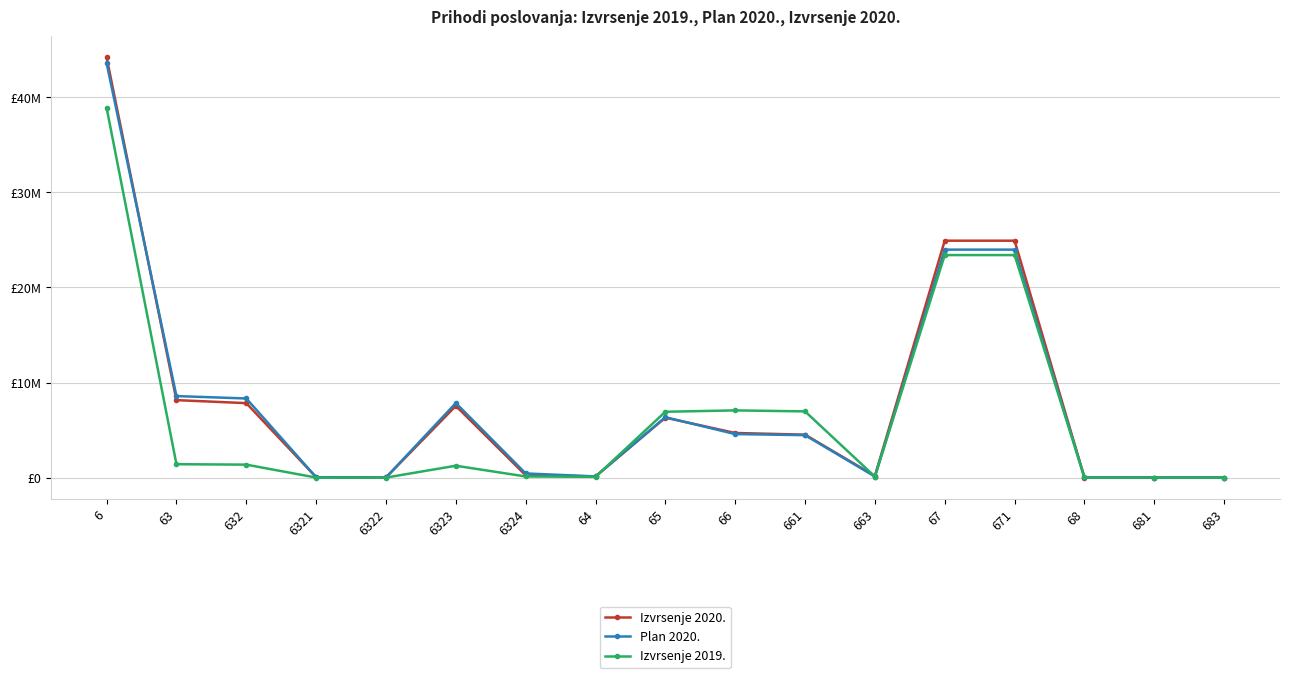

Which series has the largest total across all categories?

Izvrsenje 2020.